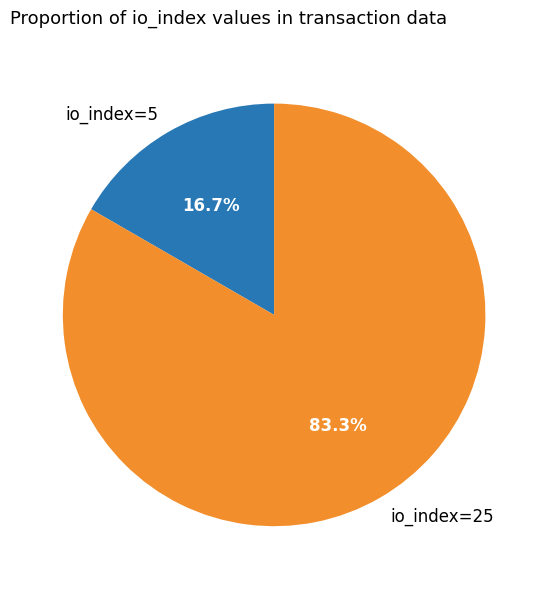

To the nearest percent, what is the difference between the largest and smallest slice percentages?

67%